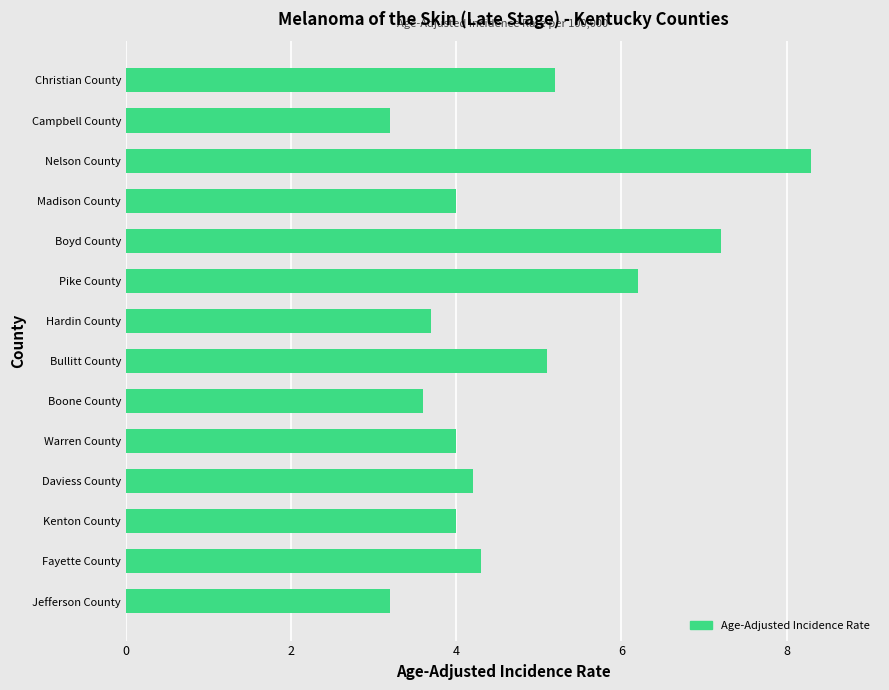

How many distinct data groups are displayed?

1